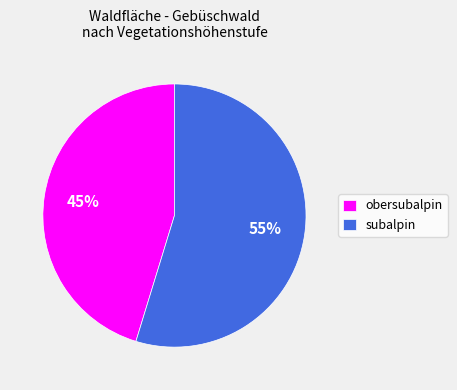

Is the sum of obersubalpin and subalpin greater than half?

Yes